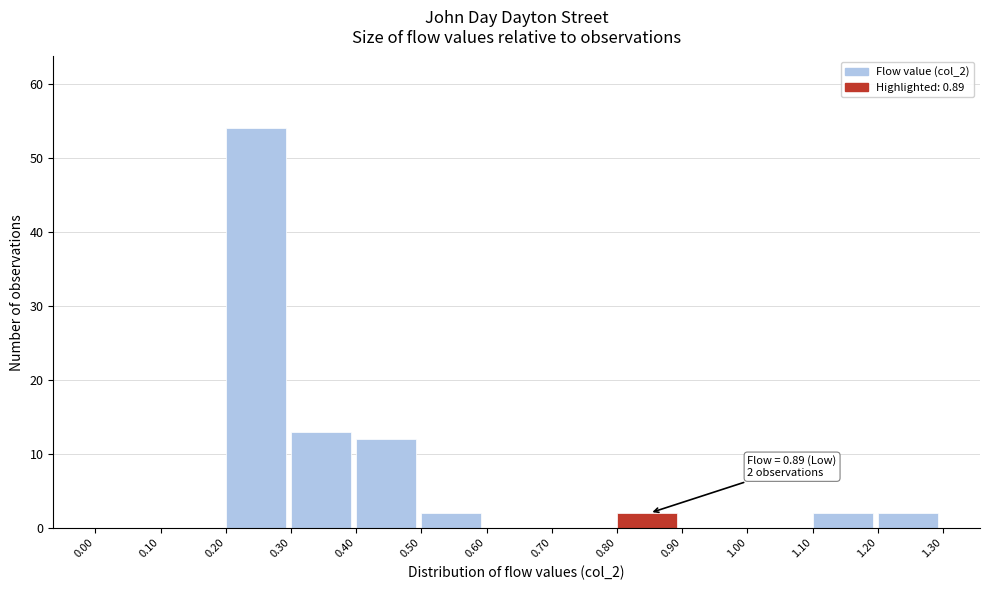

Which range on the x-axis has the tallest bar?

0.20 to 0.30